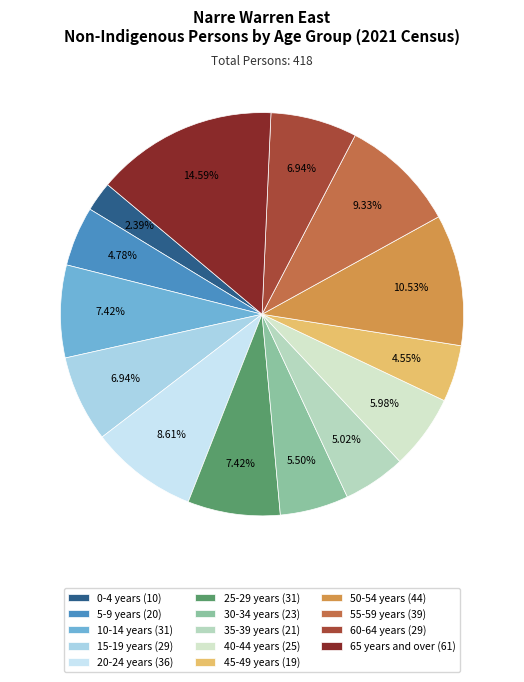

Is it true that 50-54 years is 11% of the pie?

True